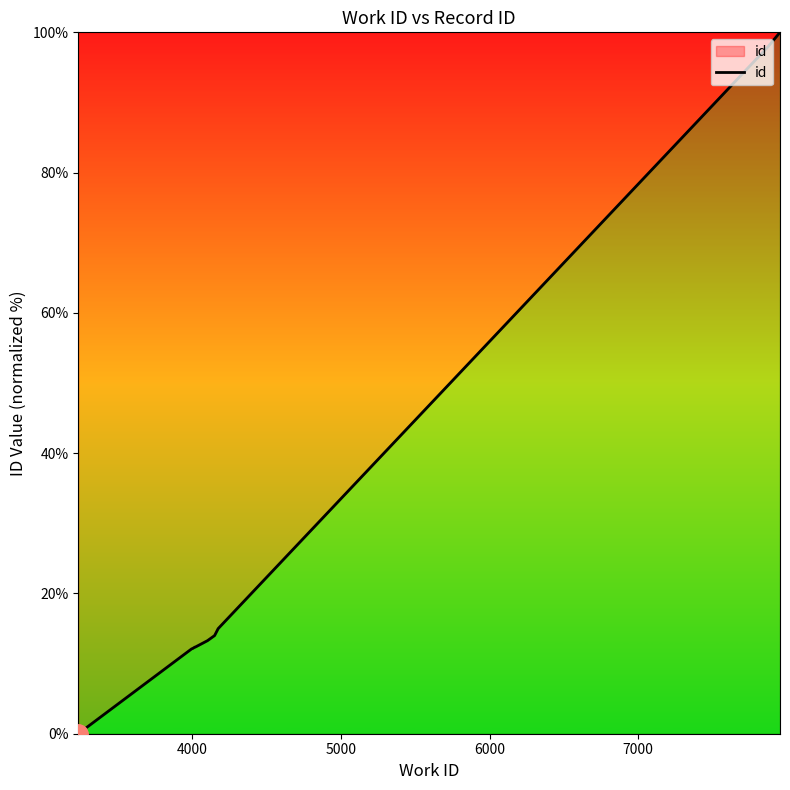

What is the difference between the maximum and minimum values?

100.0